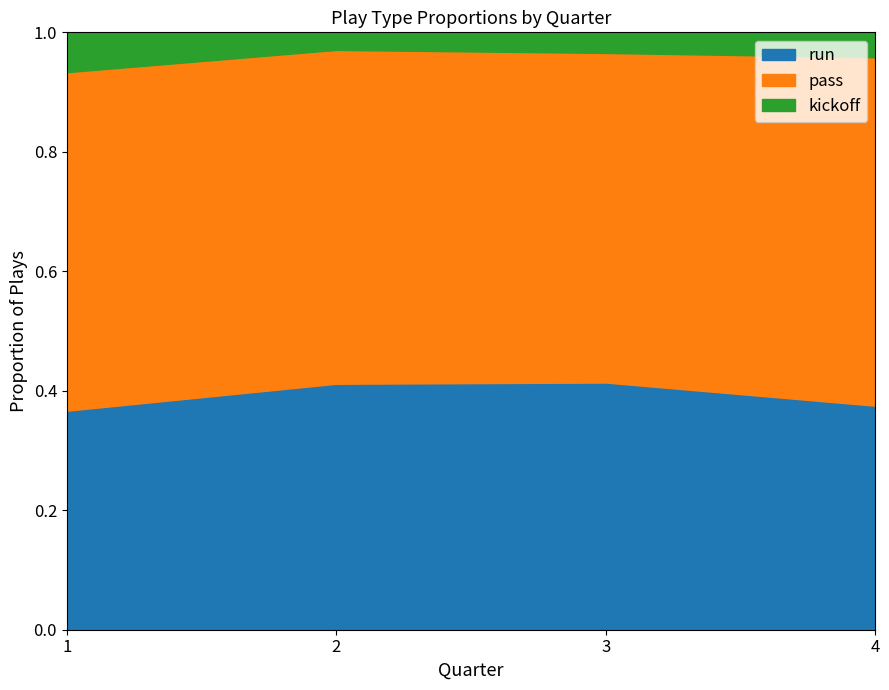

Is it true that run equals 0.5 at 1?

False